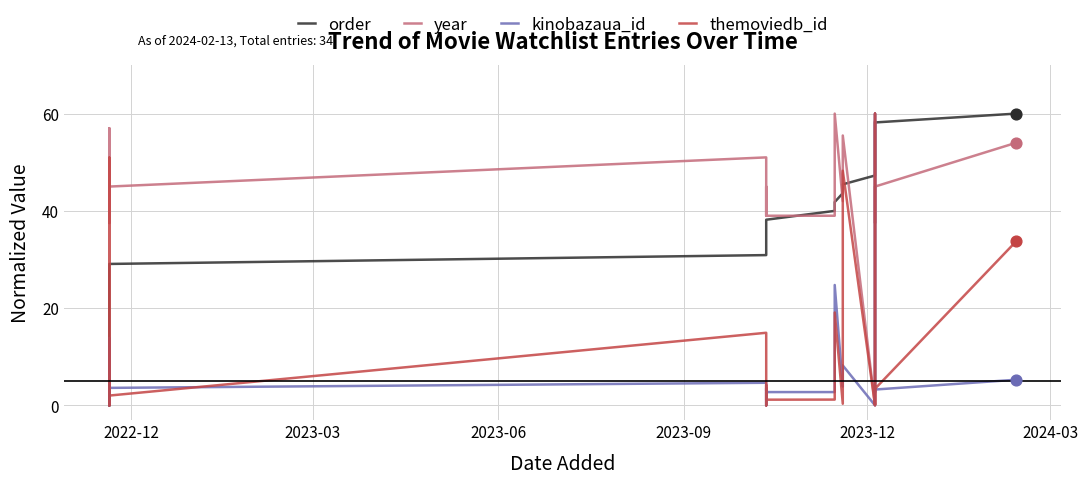

What are all the series names shown in the legend?

order, year, kinobazaua_id, themoviedb_id